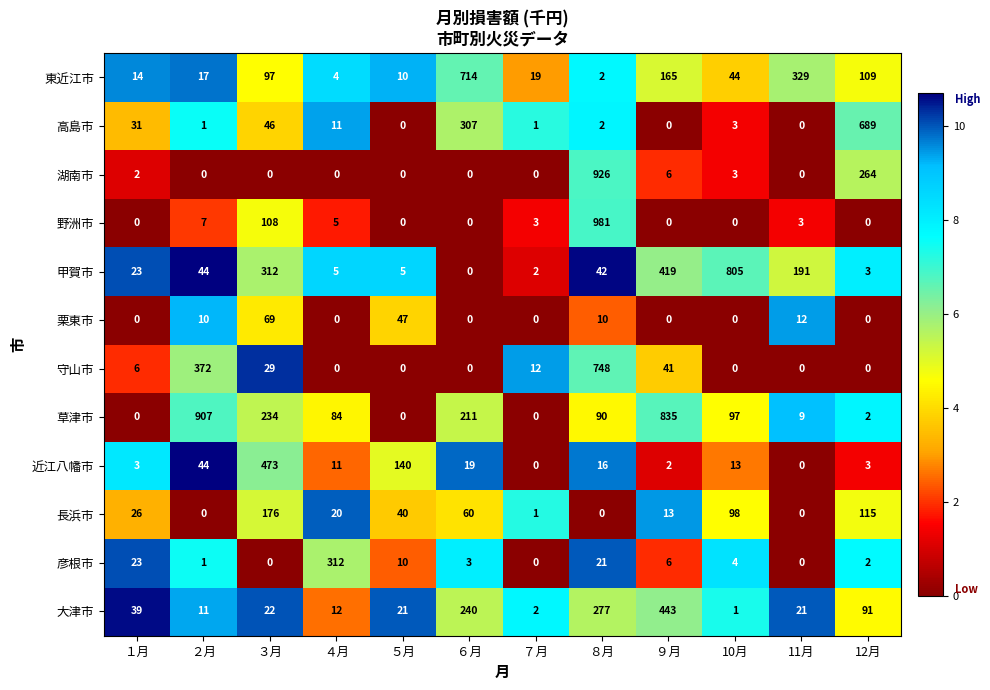

At which category is the sum across all series the highest?

８月